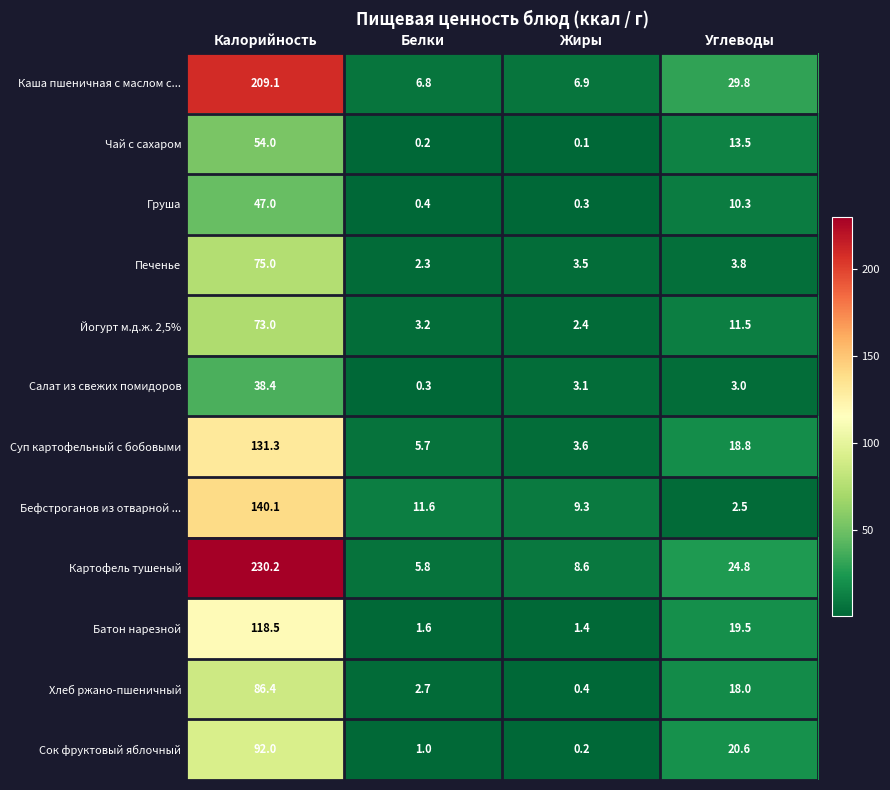

Read the Батон нарезной value at Калорийность.

118.5